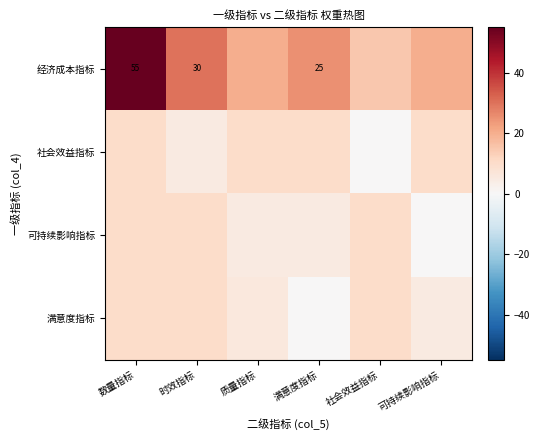

True or false: 经济成本指标 has a value of 17 at 时效指标.

False